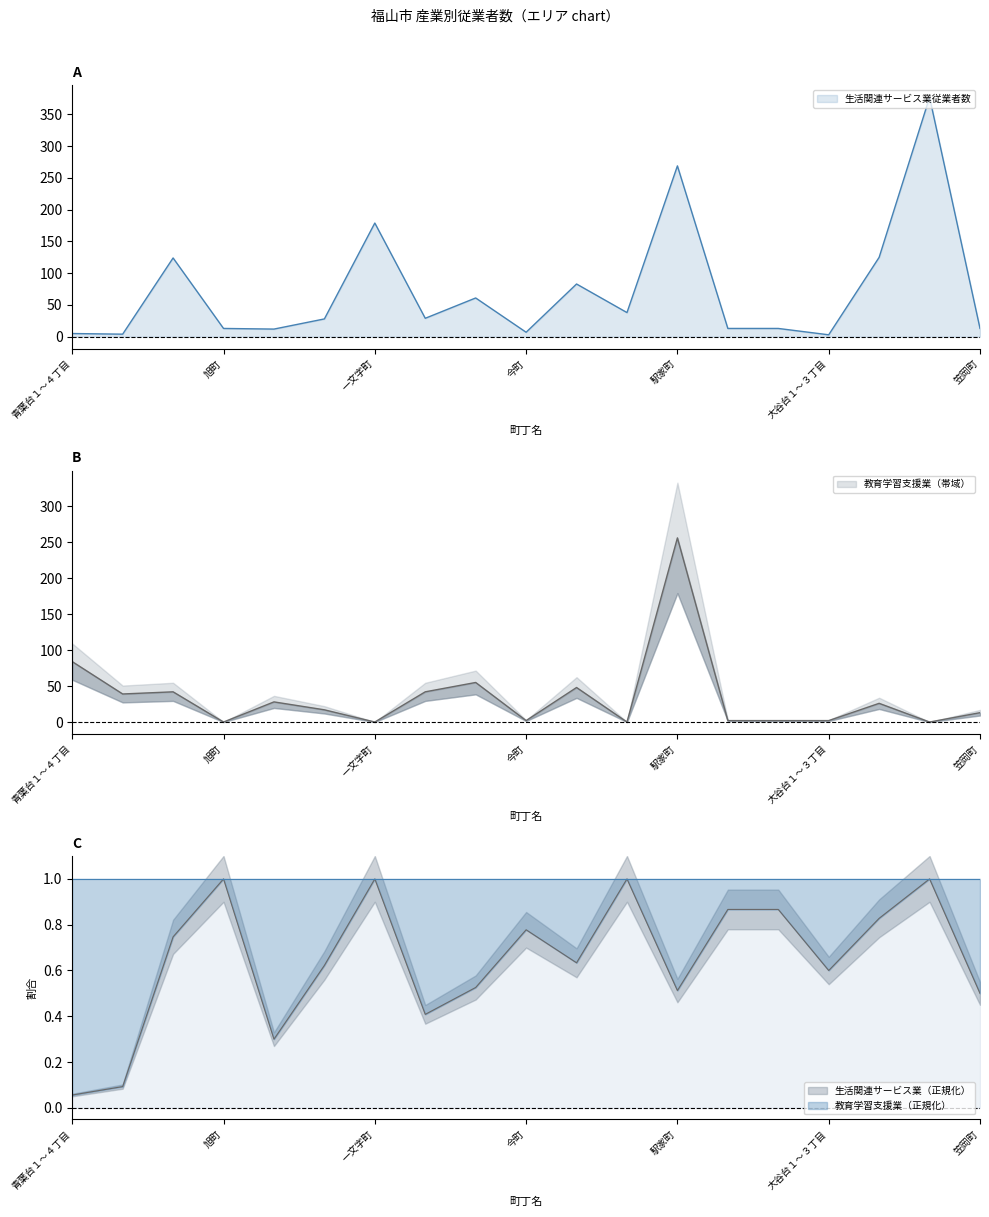

Count the number of data series in this chart.

2